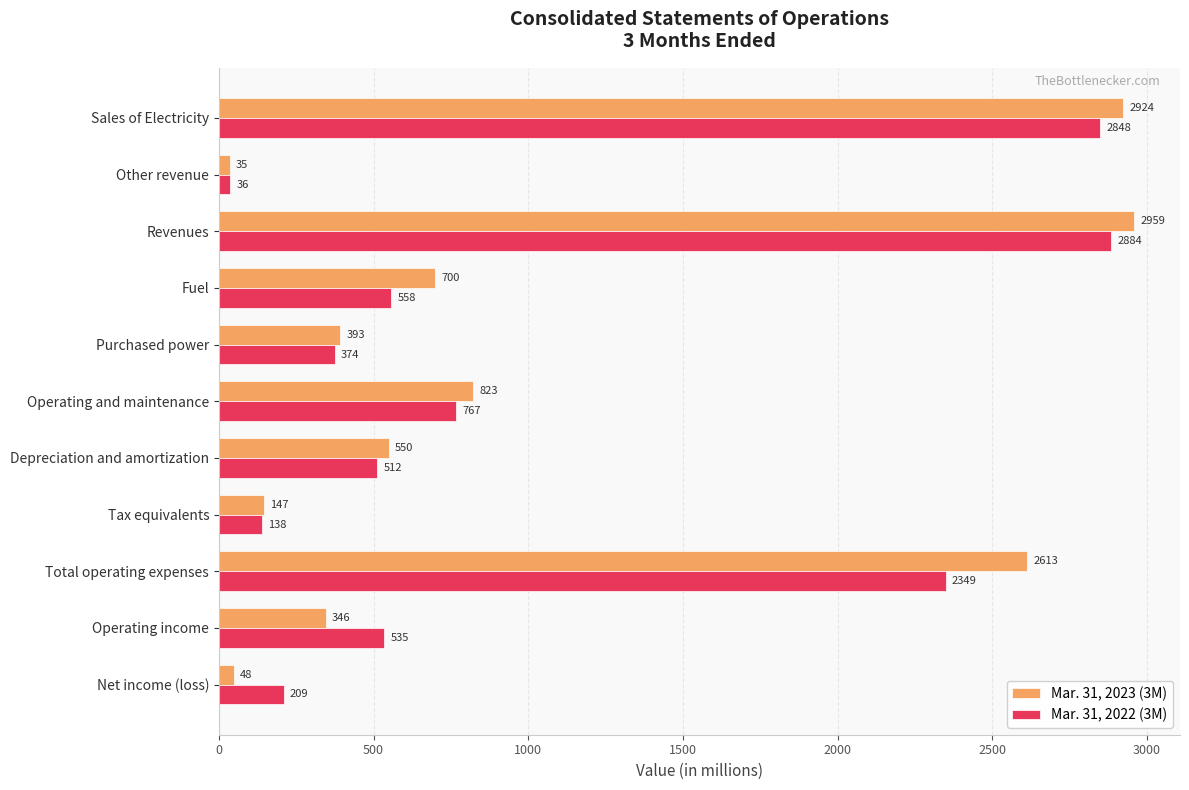

At which category is the sum across all series the highest?

Revenues